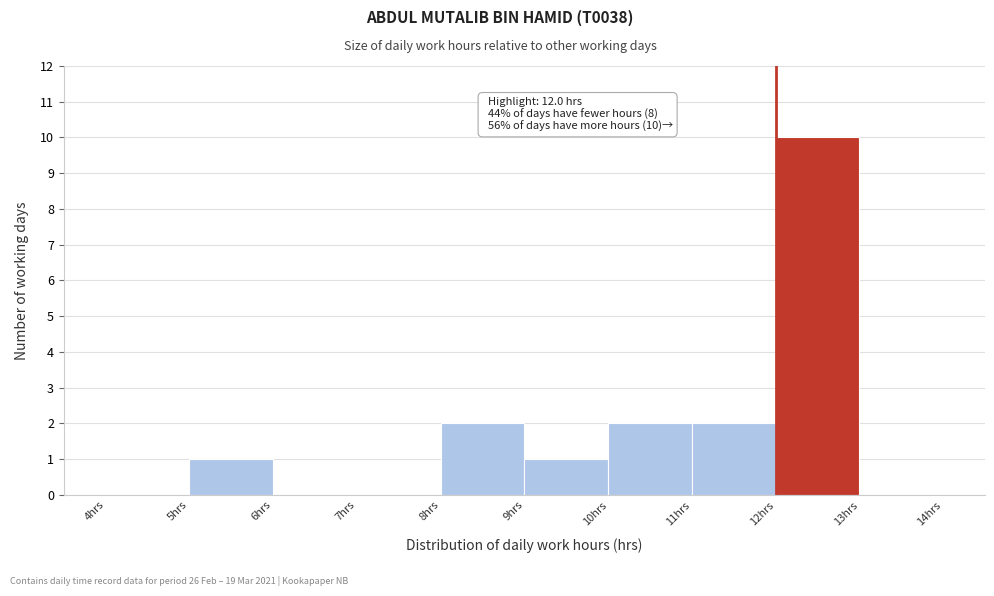

Which range on the x-axis has the tallest bar?

12 to 13